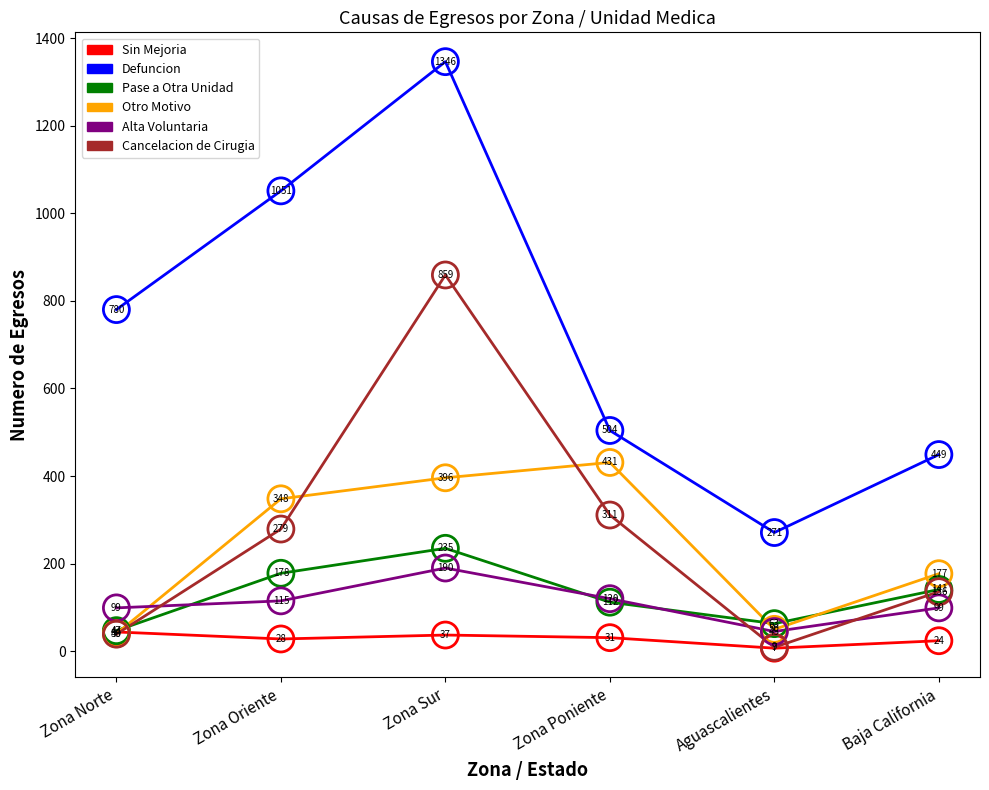

Is the value of Cancelacion de Cirugia at Zona Oriente greater than the value of Sin Mejoria at Aguascalientes?

Yes